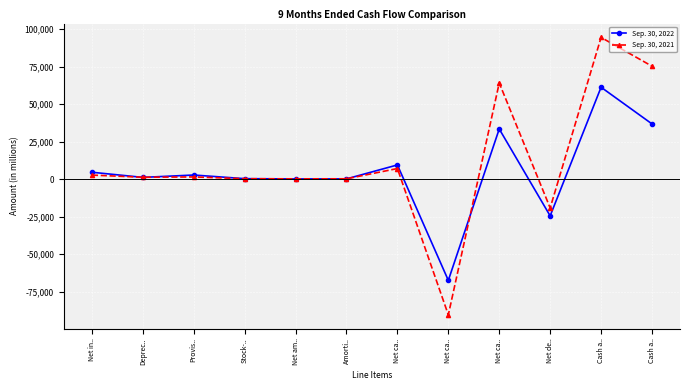

Reading left to right, what are all the values shown in this chart?

Sep. 30, 2022: Net in..=4636	Deprec..=1201	Provis..=2781	Stock-..=361	Net am..=169	Amorti..=213	Net ca..=9502	Net ca..=-67375	Net ca..=33449	Net de..=-24424	Cash a..=61244	Cash a..=36820
Sep. 30, 2021: Net in..=2740	Deprec..=1300	Provis..=1517	Stock-..=324	Net am..=243	Amorti..=268	Net ca..=7097	Net ca..=-90336	Net ca..=64084	Net de..=-19155	Cash a..=94415	Cash a..=75260